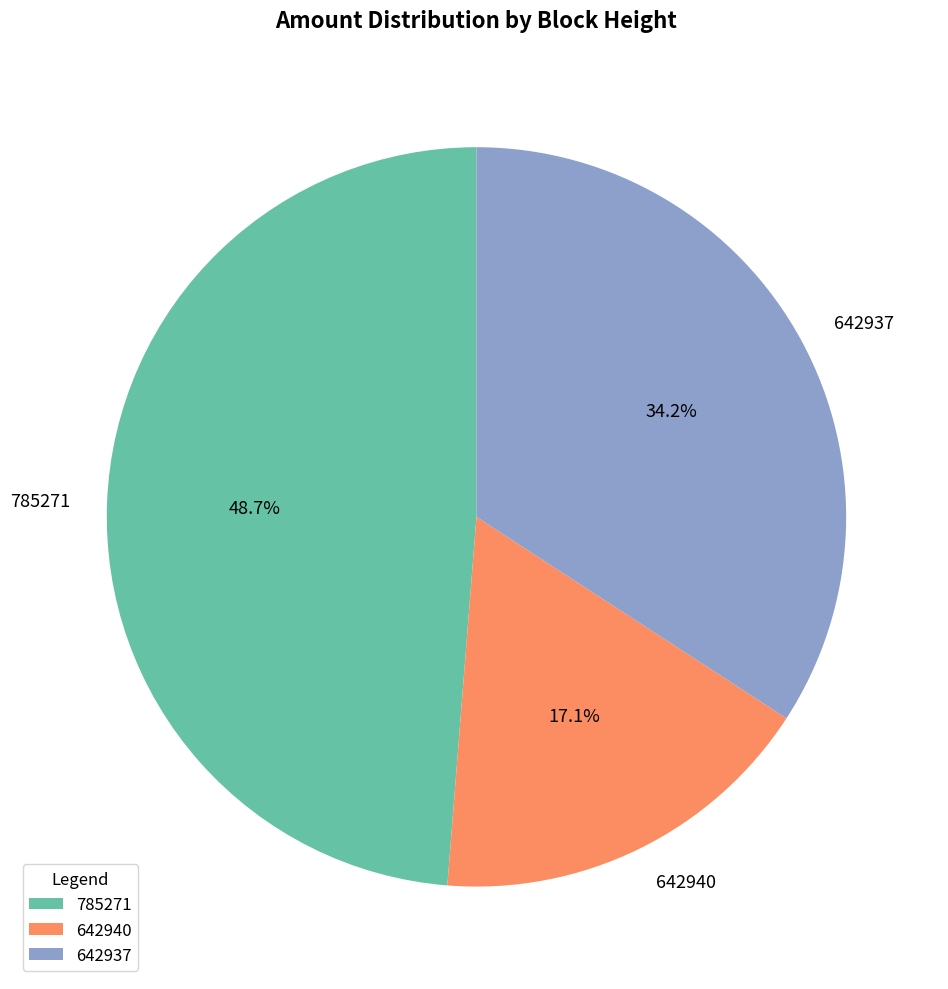

What percentage is the 642940 slice, to the nearest percent?

17%